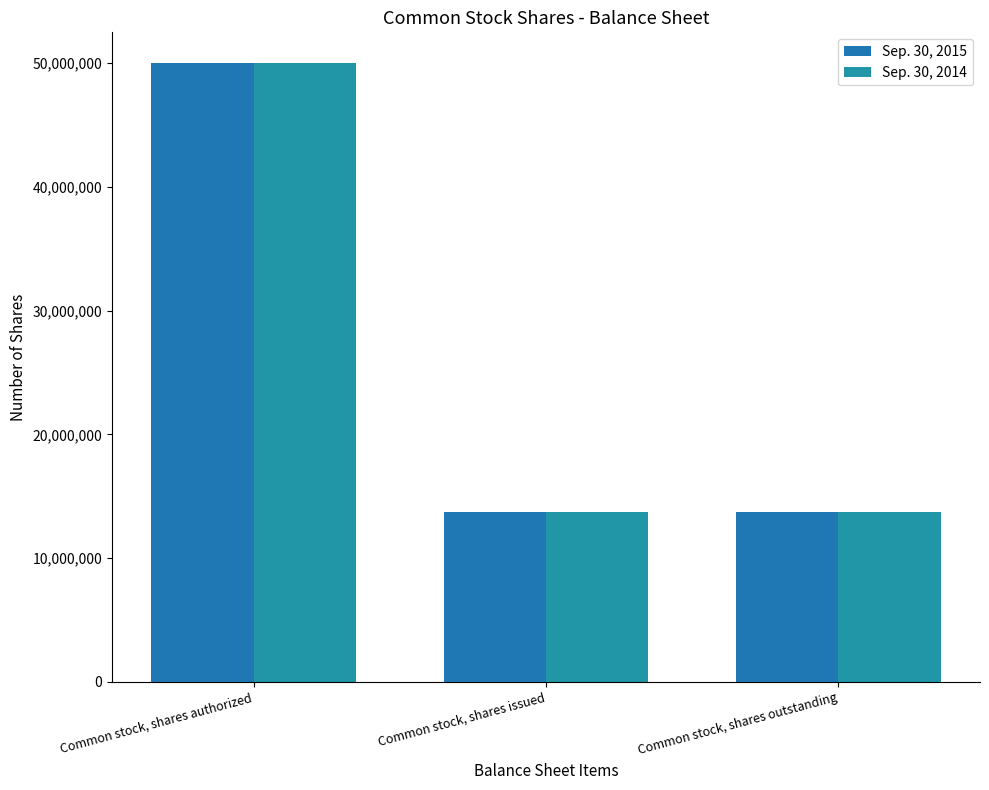

Is it true that Sep. 30, 2015 equals 13705658 at Common stock, shares outstanding?

True